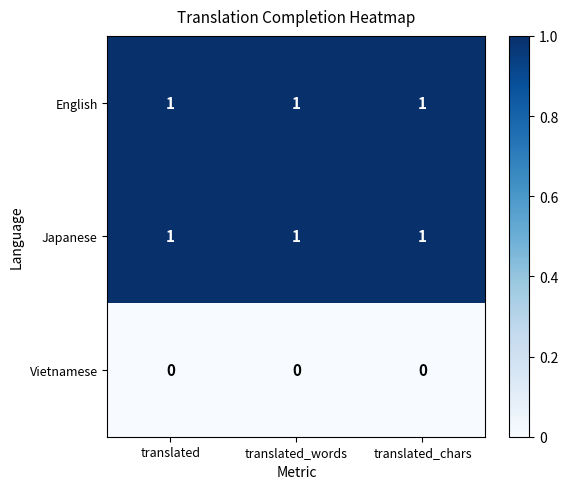

True or false: English has a value of 1 at translated_words.

True